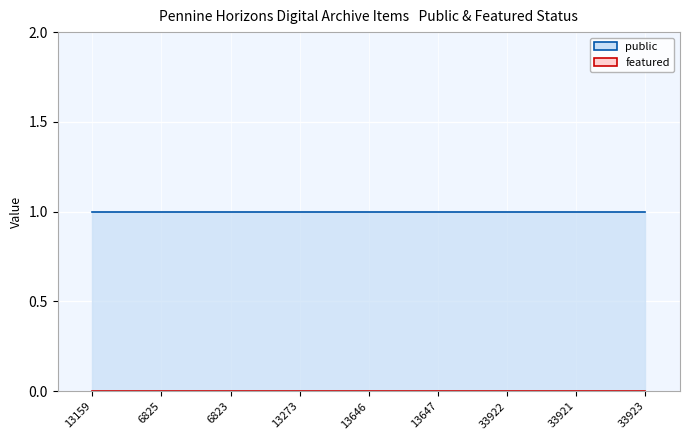

Reading right to left, extract all data points from this chart.

public: 1	1	1	1	1	1	1	1	1
featured: 0	0	0	0	0	0	0	0	0